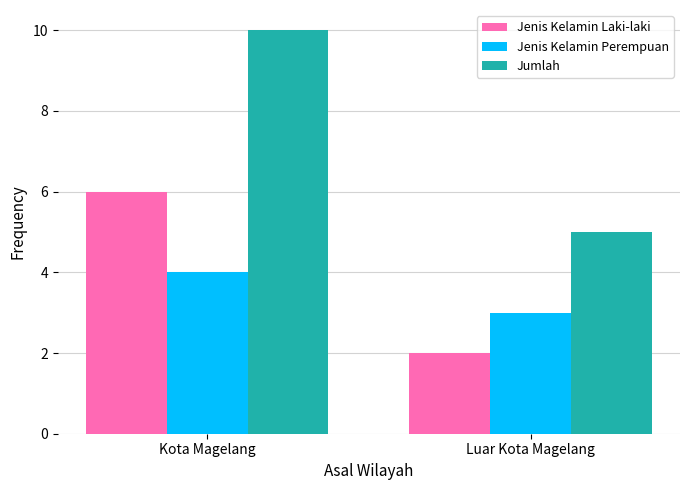

What is the total value across all series at Luar Kota Magelang?

10